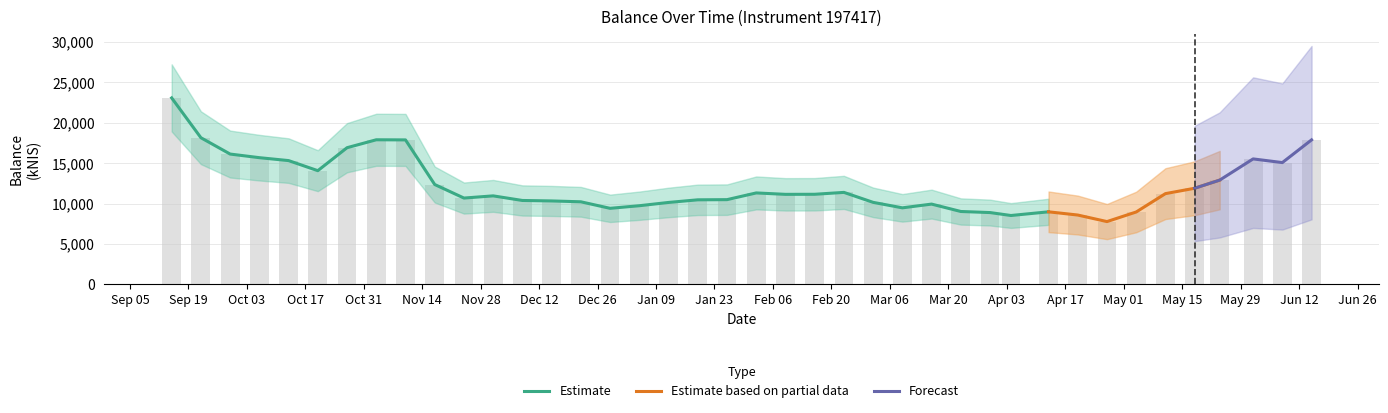

Rank the categories by value from lowest to highest.

2023-04-27, 2023-04-04, 2023-04-20, 2023-03-30, 2023-05-04, 2023-04-13, 2023-03-23, 2022-12-29, 2023-03-09, 2023-01-05, 2023-03-16, 2023-01-12, 2023-03-02, 2022-12-22, 2022-12-15, 2022-12-08, 2023-01-19, 2023-01-26, 2022-11-24, 2022-12-01, 2023-02-09, 2023-02-16, 2023-05-11, 2023-02-02, 2023-02-23, 2023-05-18, 2022-11-17, 2023-05-24, 2022-10-20, 2023-06-08, 2022-10-13, 2023-06-01, 2022-10-06, 2022-09-29, 2022-10-27, 2022-11-10, 2023-06-15, 2022-11-03, 2022-09-22, 2022-09-15